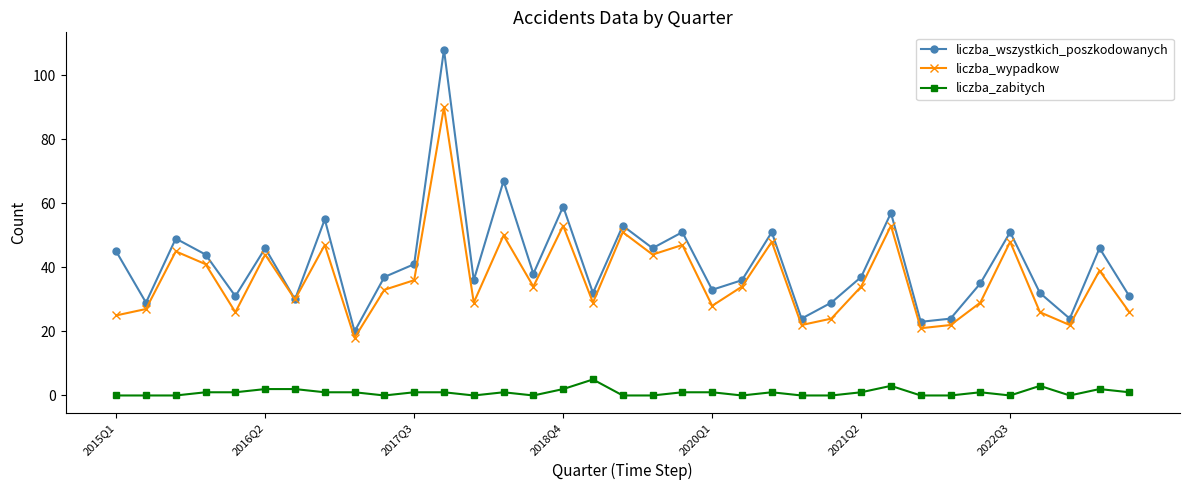

What is the average value of the liczba_wypadkow series?

36